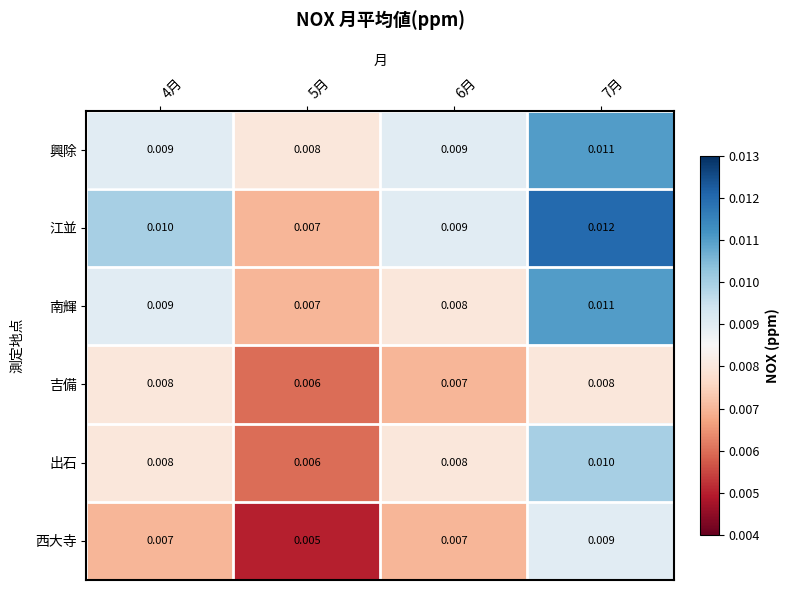

At which category does the chart reach its peak across all series?

7月